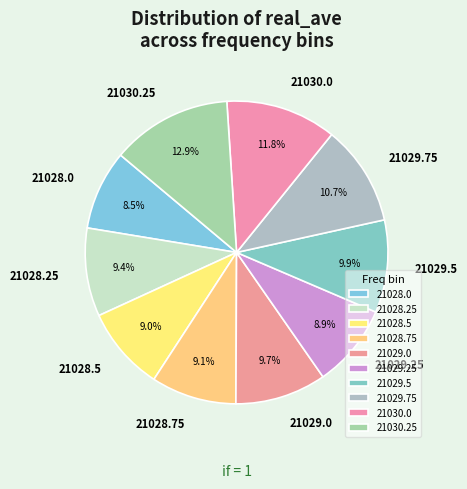

To the nearest percent, what percentage of the pie is 21028.25?

9%